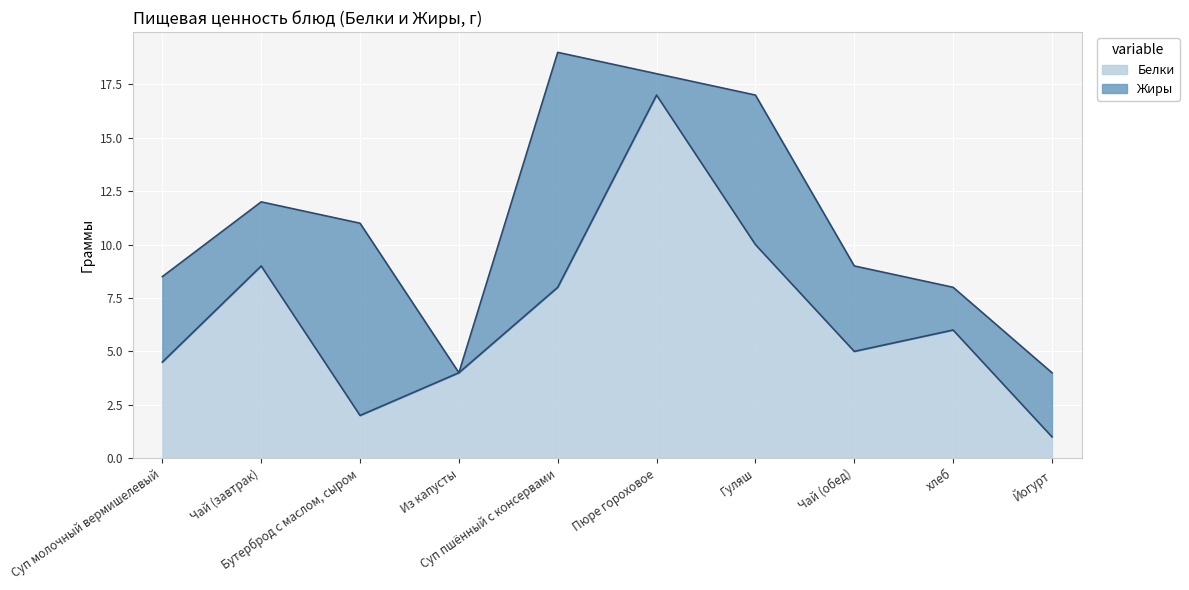

Where is the first local maximum?

Чай (завтрак)